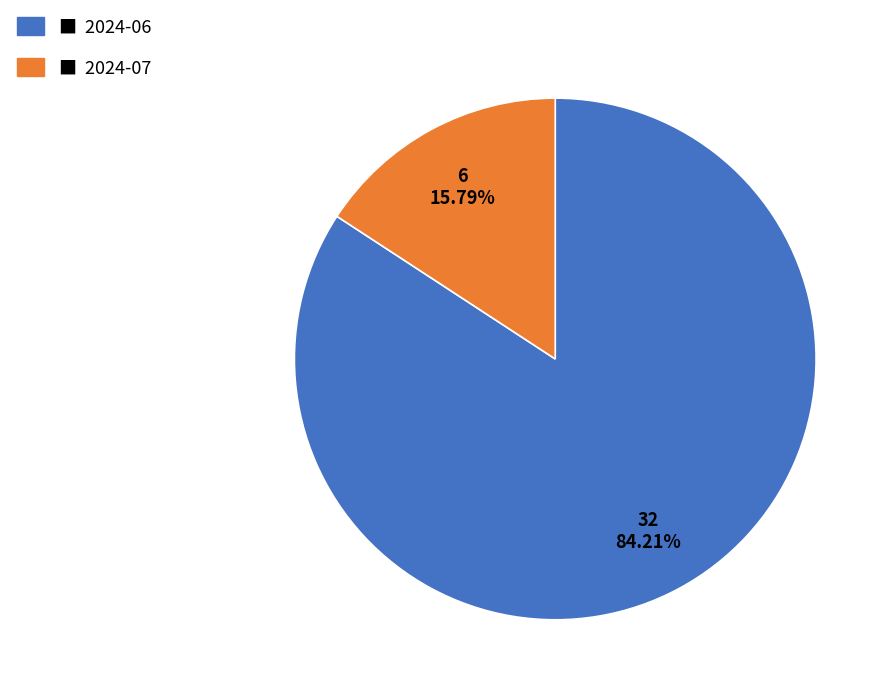

Does any single category account for the majority?

Yes